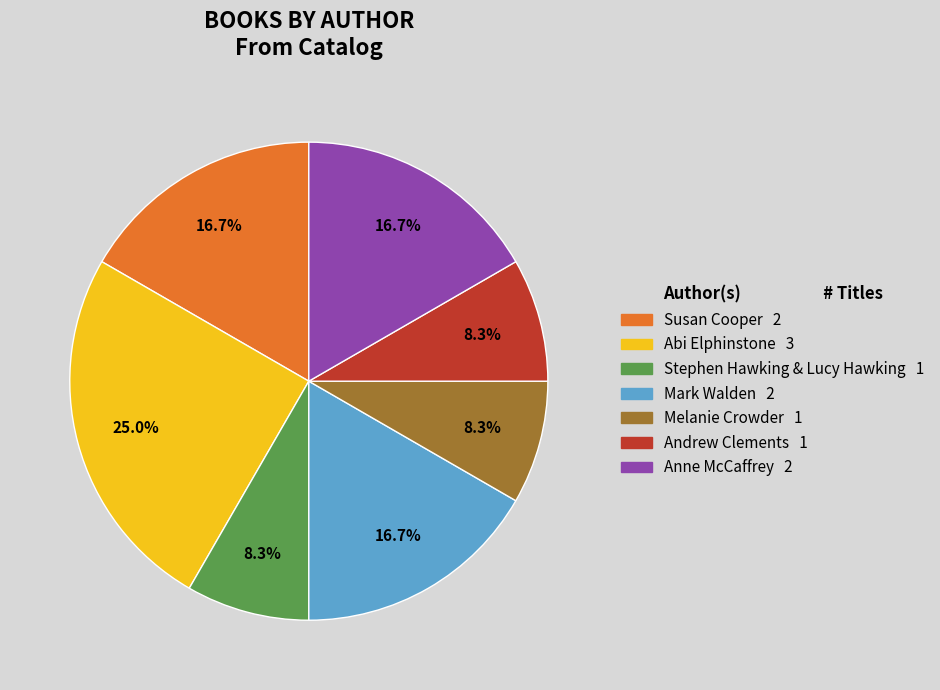

Combined, do Mark Walden and Stephen Hawking & Lucy Hawking account for over 50%?

No